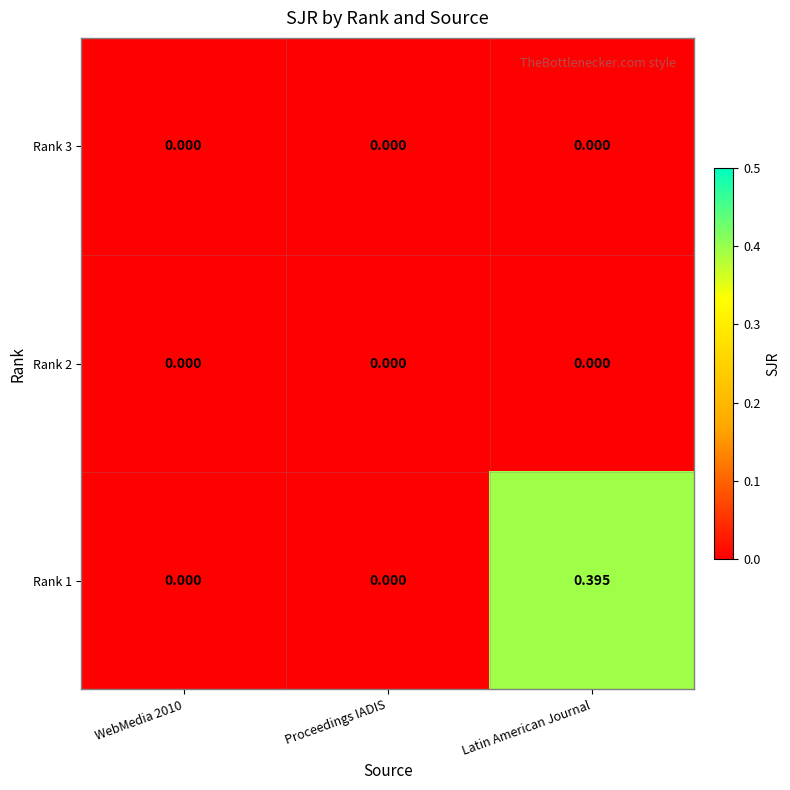

How many series are shown in this chart?

3